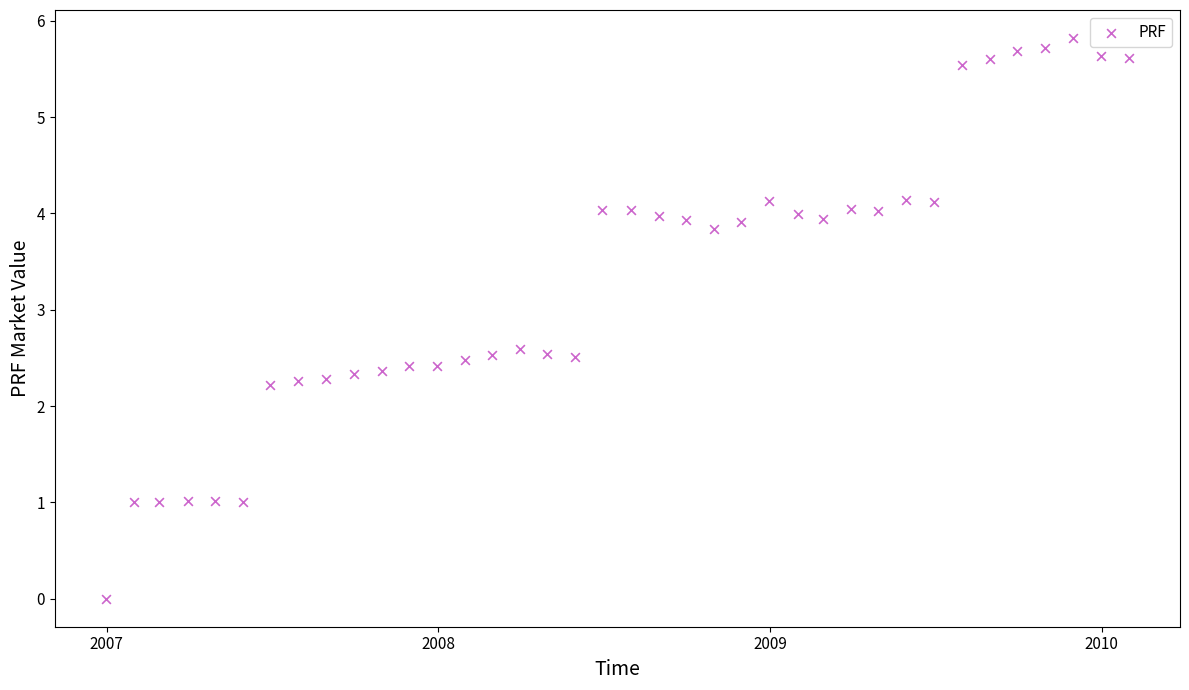

What is the range of Y values (max minus min)?

5.8